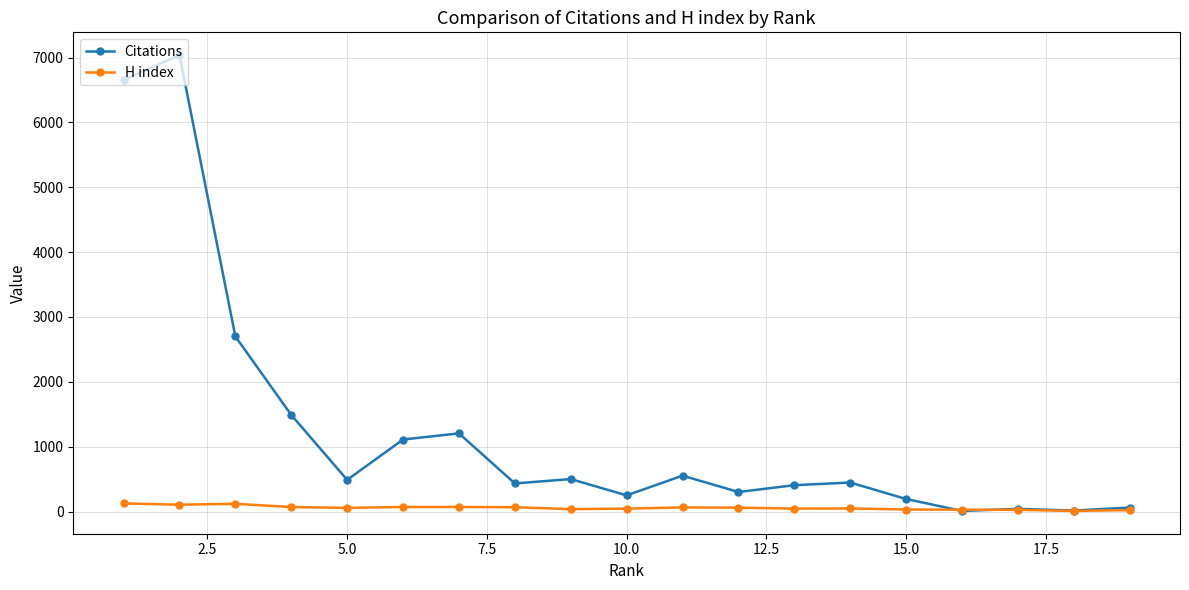

Does the chart have visible grid lines?

Yes